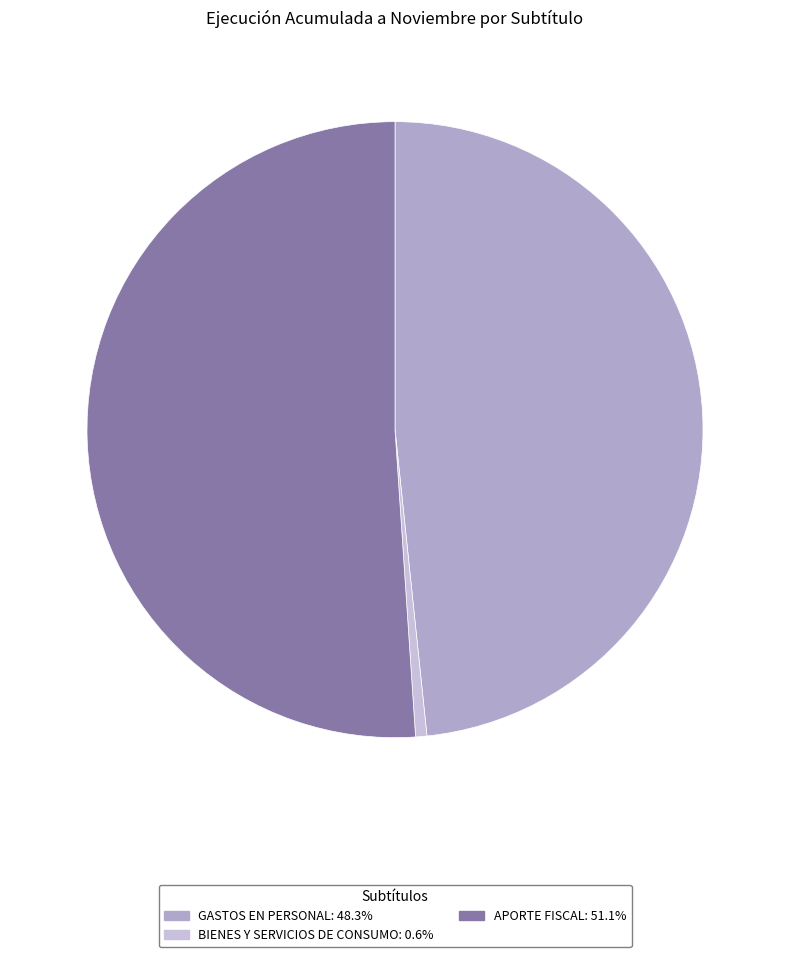

To the nearest percent, what is the combined percentage of BIENES Y SERVICIOS DE CONSUMO and GASTOS EN PERSONAL?

49%